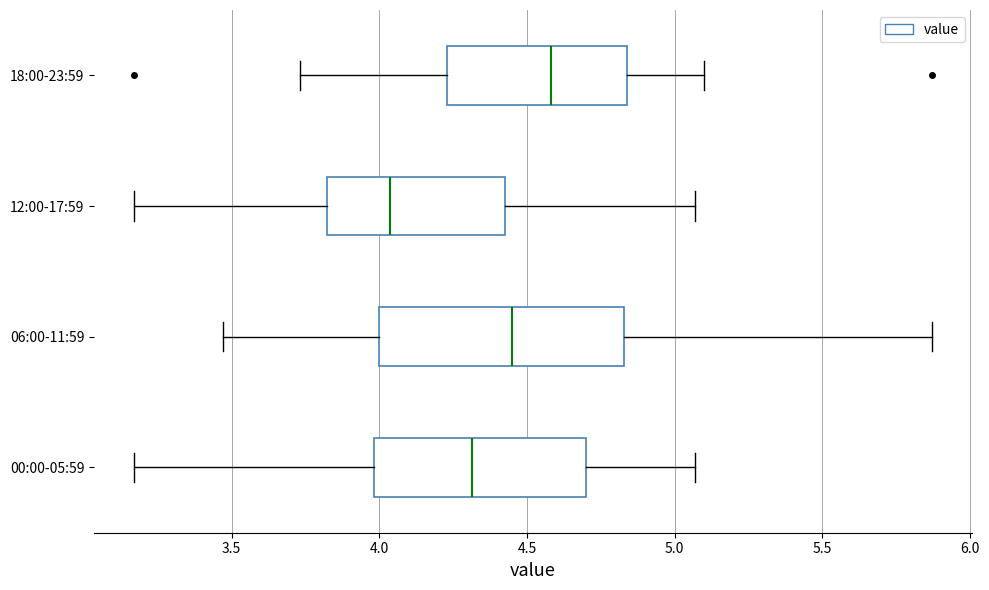

Reading bottom to top, read every box against the x-axis: the position of its median line, the range the box covers, and the ends of its whiskers. The values are not printed on the chart, so give them approximately, as read against the axis.

00:00-05:59: median 4.30, box 4.00 to 4.70, whiskers 3.15 to 5.05
06:00-11:59: median 4.45, box 4.00 to 4.85, whiskers 3.45 to 5.85
12:00-17:59: median 4.05, box 3.80 to 4.45, whiskers 3.15 to 5.05
18:00-23:59: median 4.60, box 4.25 to 4.85, whiskers 3.75 to 5.10